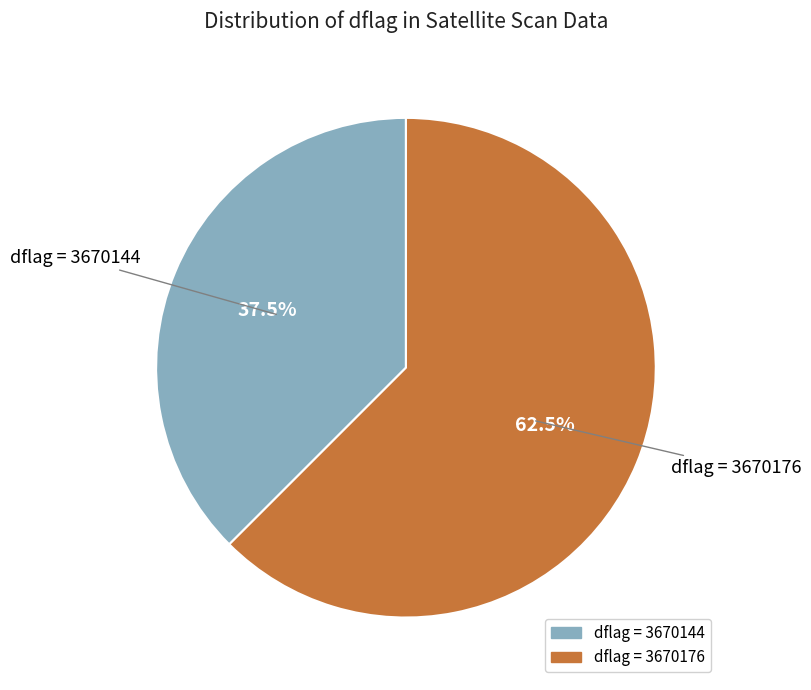

Is there a majority slice in this chart?

Yes